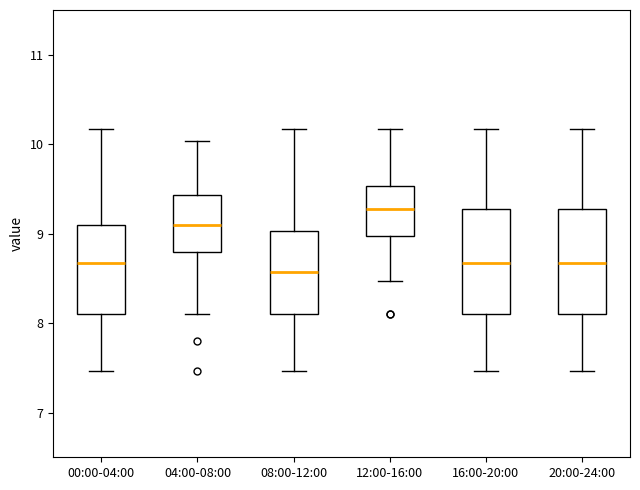

Where does the lower whisker of the box for 00:00-04:00 end on the y-axis? The values are not printed on the chart, so give them approximately, as read against the axis.

7.5